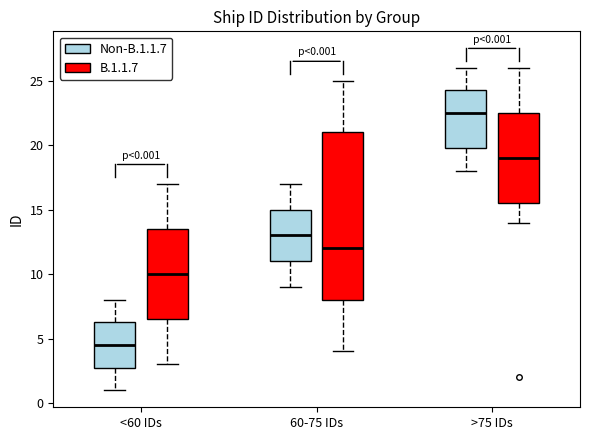

Comparing the boxes themselves (not the whiskers), which one is the tallest?

60-75 IDs (B.1.1.7)